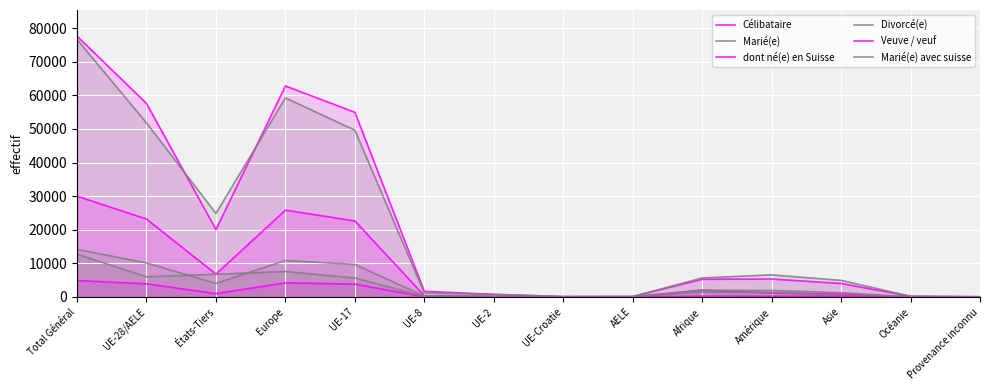

What is the difference between the maximum and second lowest values in the dont né(e) en Suisse series?

29950